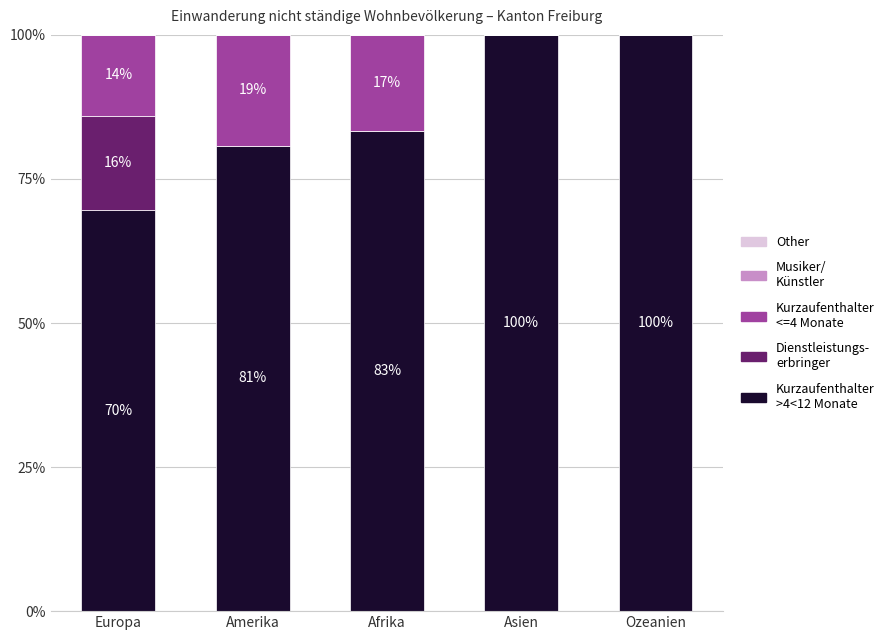

What is the total value across all series at Europa?

100.0